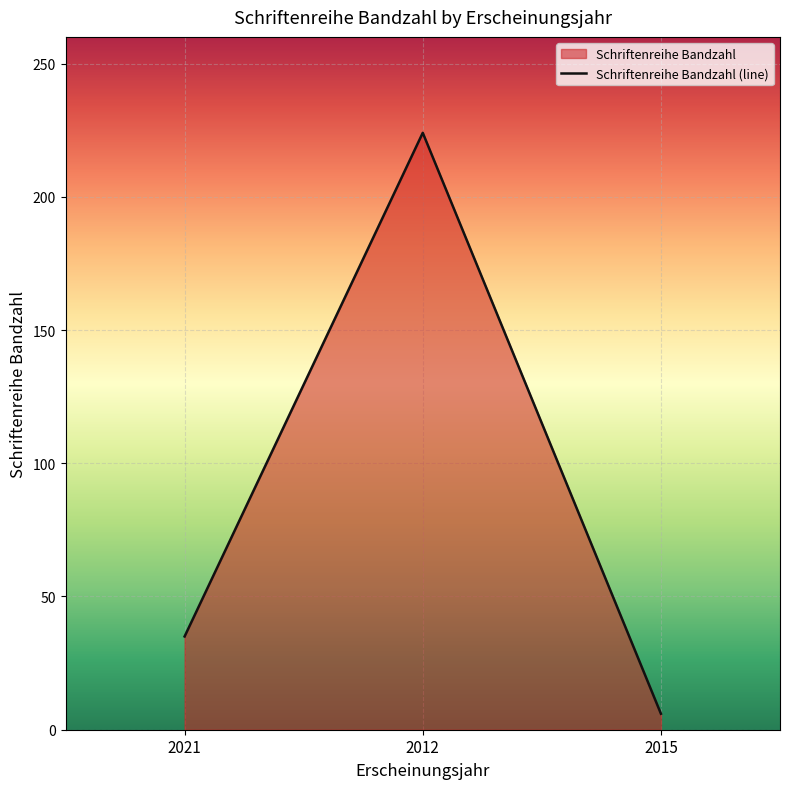

What is the value of the 2nd point from the left?

224